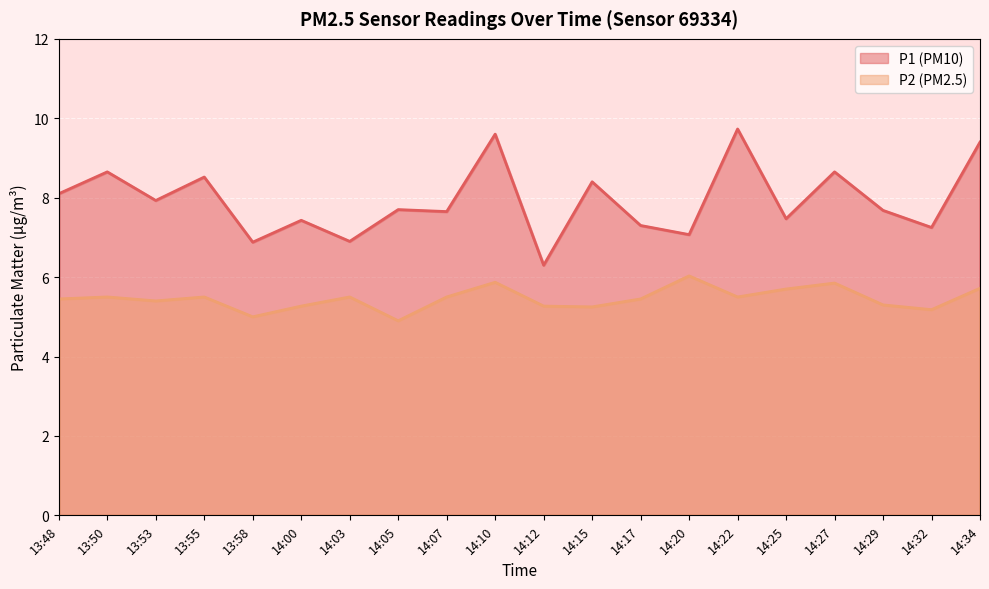

Rank the categories by P1 value from highest to lowest.

14:22, 14:10, 14:34, 13:50, 14:27, 13:55, 14:15, 13:48, 13:53, 14:05, 14:29, 14:07, 14:25, 14:00, 14:17, 14:32, 14:20, 14:03, 13:58, 14:12